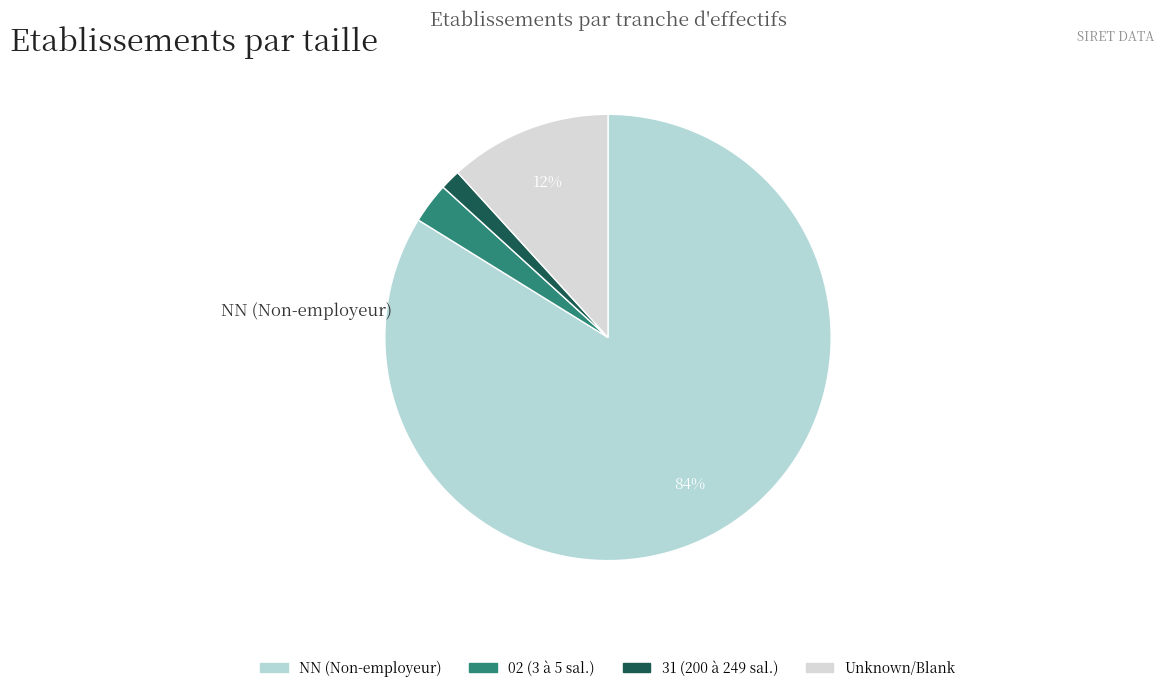

Which category accounts for the majority?

NN